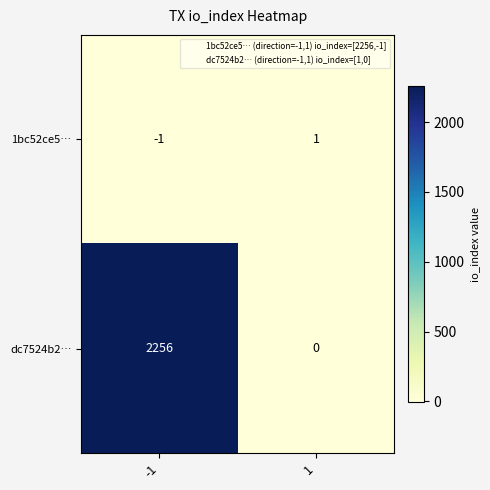

Between -1 and 1, which series saw the biggest shift?

dc7524b2…